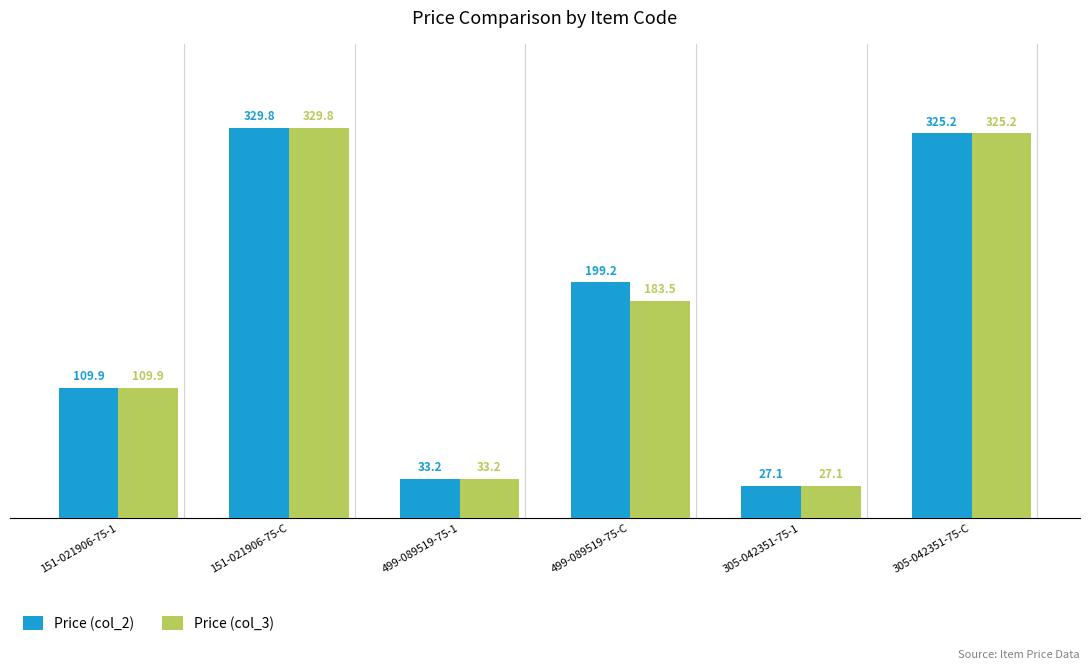

Is the value of Price (col_3) at 151-021906-75-C greater than the value of Price (col_2) at 305-042351-75-C?

Yes